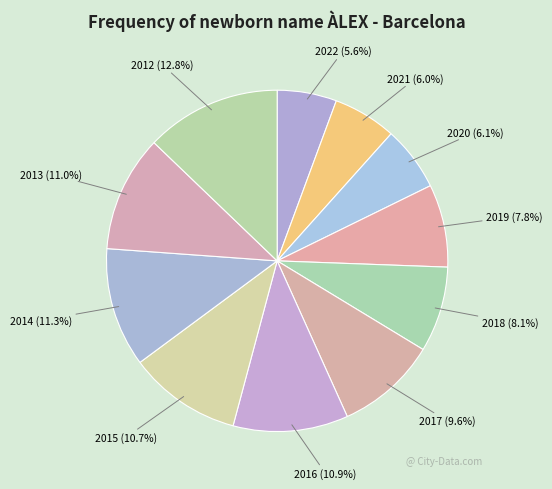

To the nearest percent, what percentage of the pie is 2016?

11%